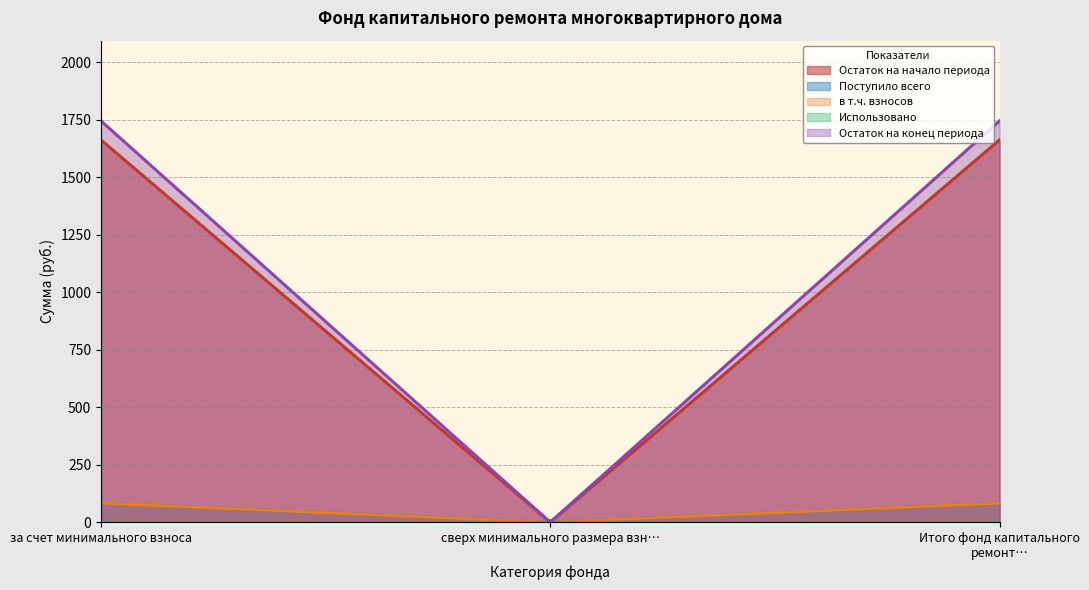

What is the difference between the Остаток на конец периода values at сверх минимального размера взноса and Итого фонд капитального ремонта?

1744.5